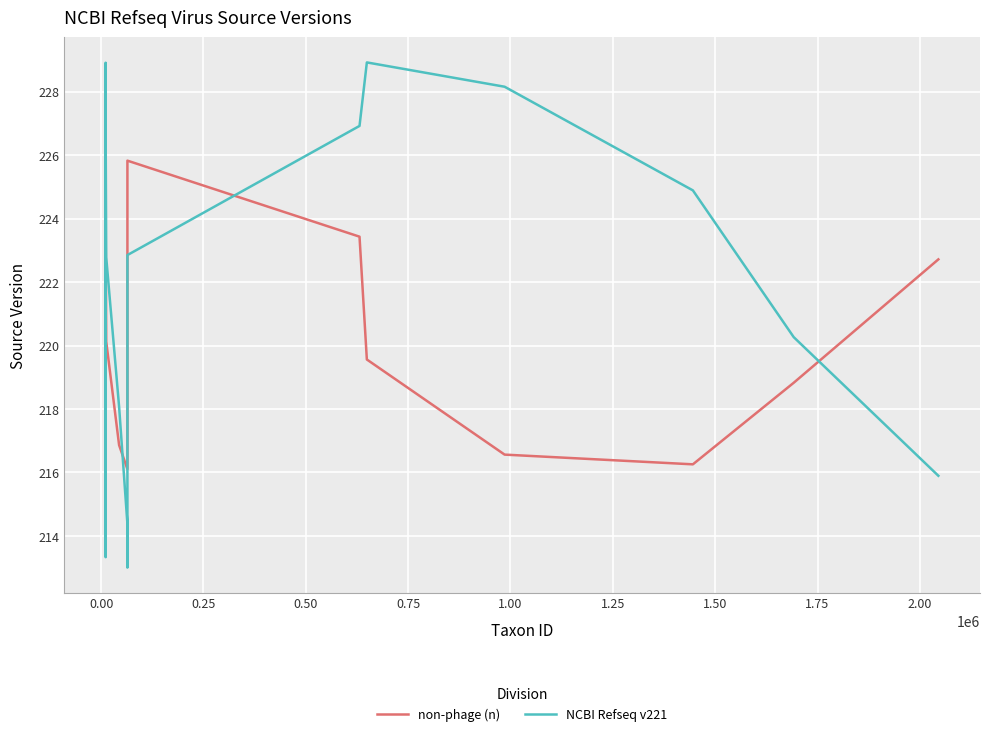

How many categories are shown in the chart?

25